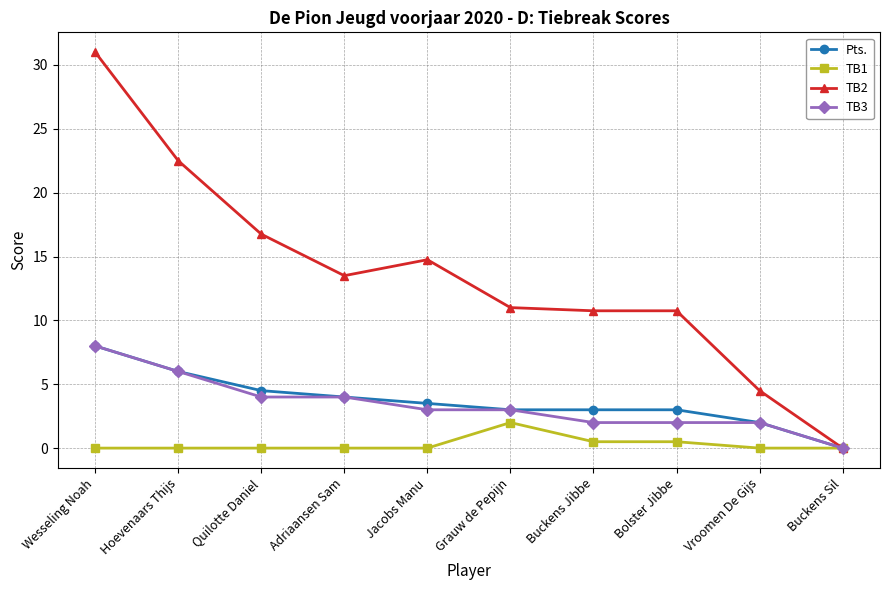

Is this an area chart (filled region under the line)?

No